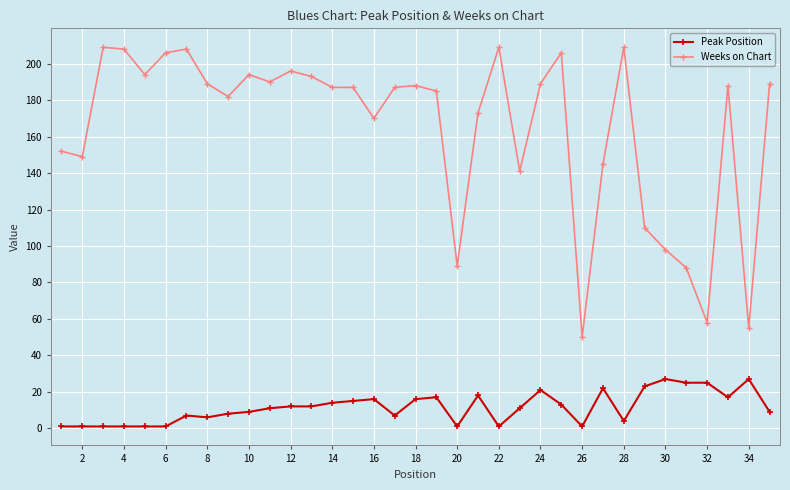

Which series has the largest range (max minus min)?

Weeks on Chart